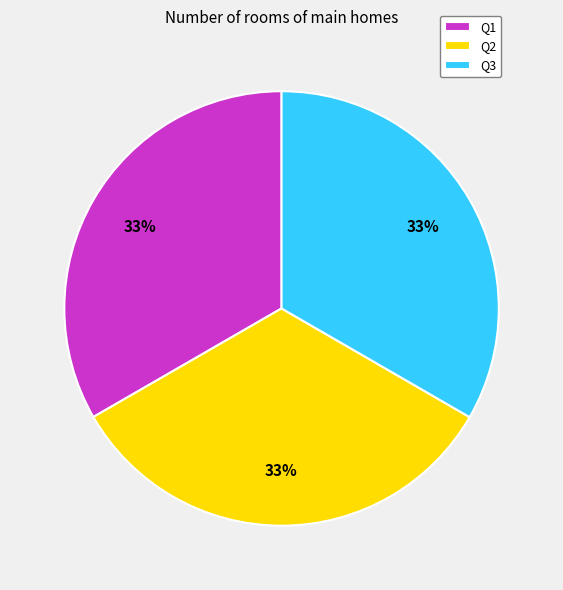

Approximately how many times larger is the value at Q3 compared to Q1?

1.0